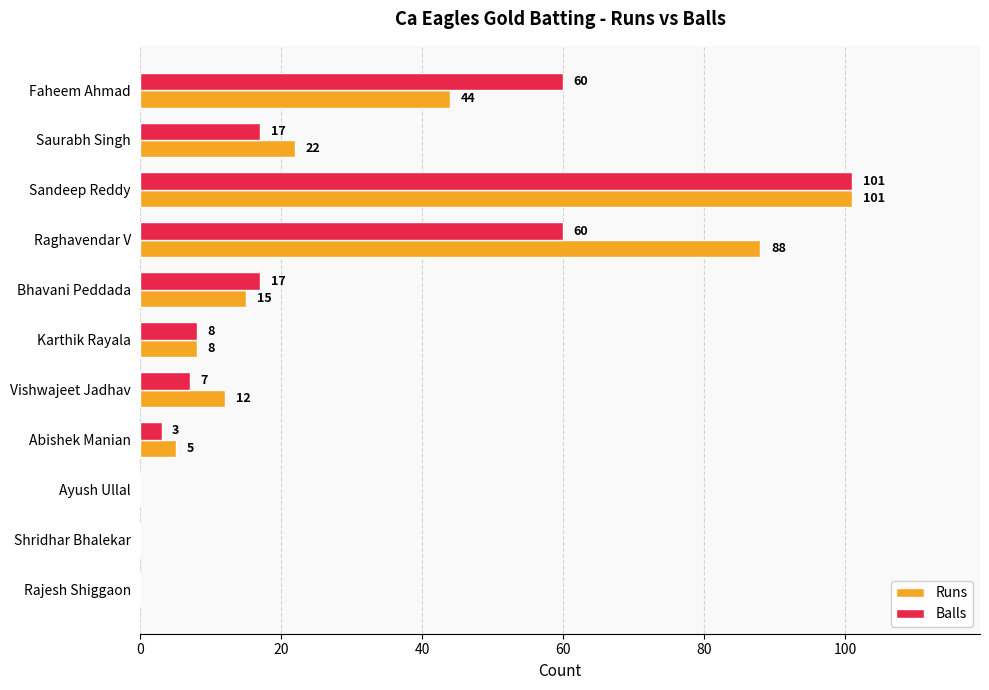

At which label does Runs reach its peak?

Sandeep Reddy